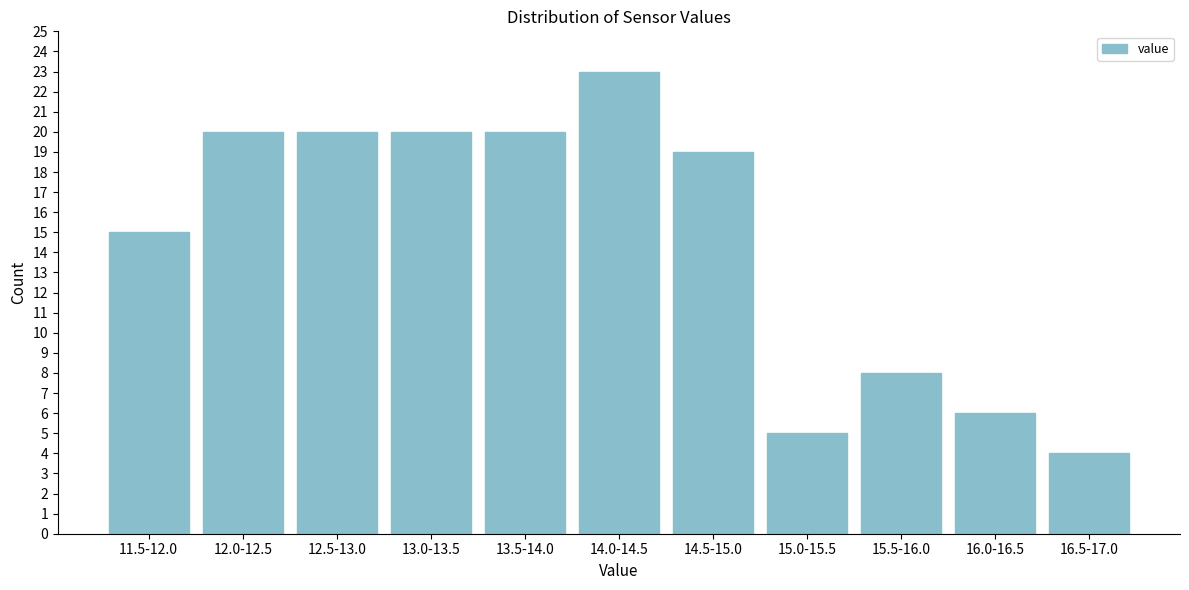

Reading left to right, extract all data points from this chart.

15	20	20	20	20	23	19	5	8	6	4